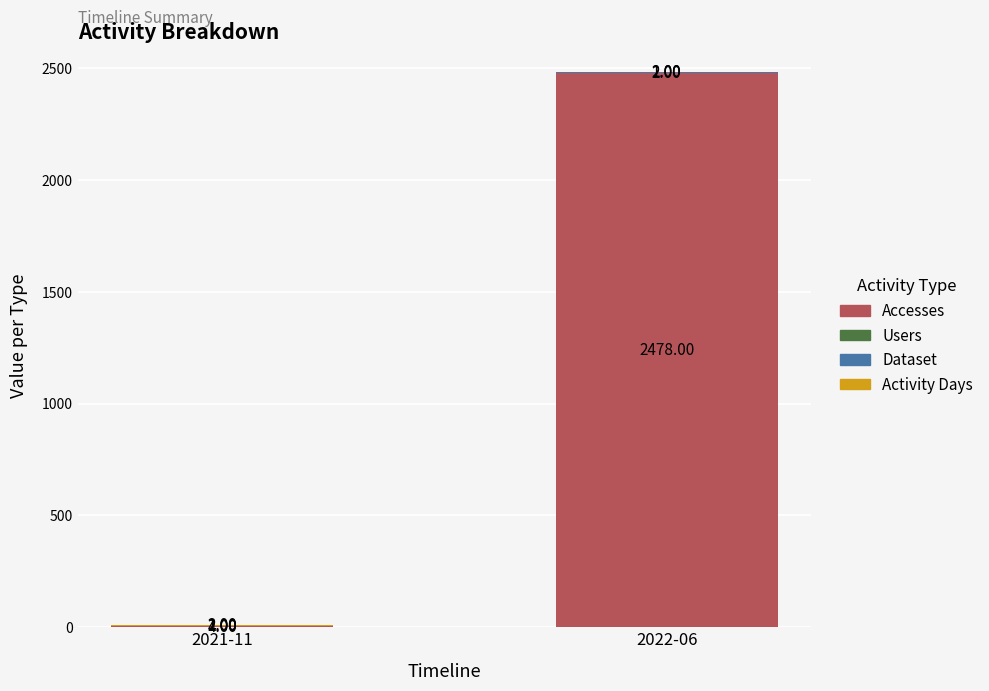

At which category is the sum across all series the highest?

2022-06